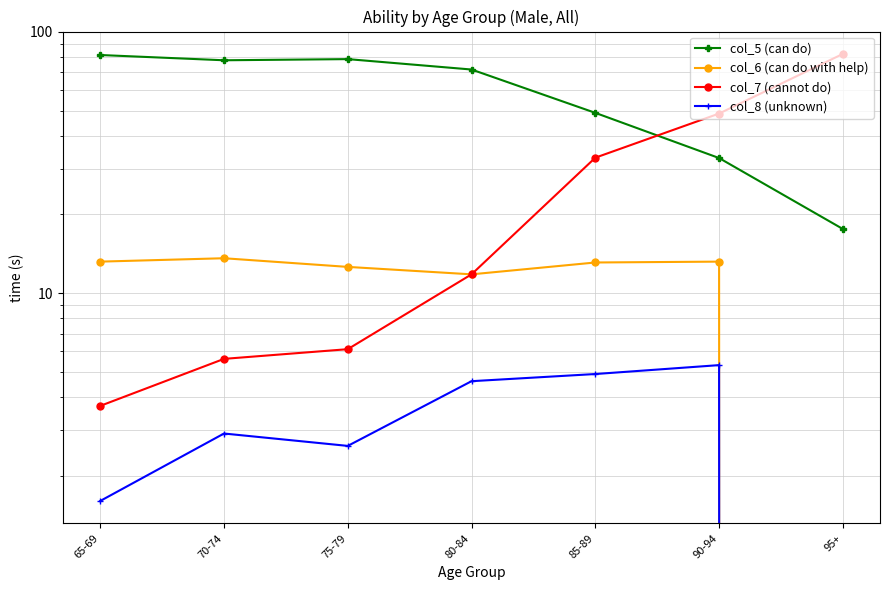

What value does the col_5 (can do) series have at 80-84?

71.8